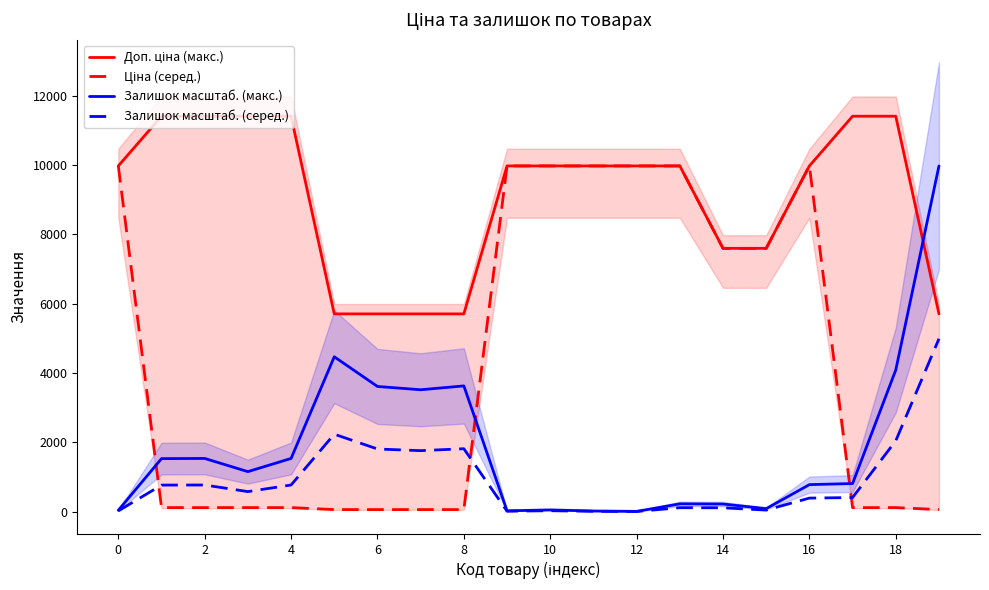

What is the maximum value for Залишок масштаб. (серед.)?

4987.5